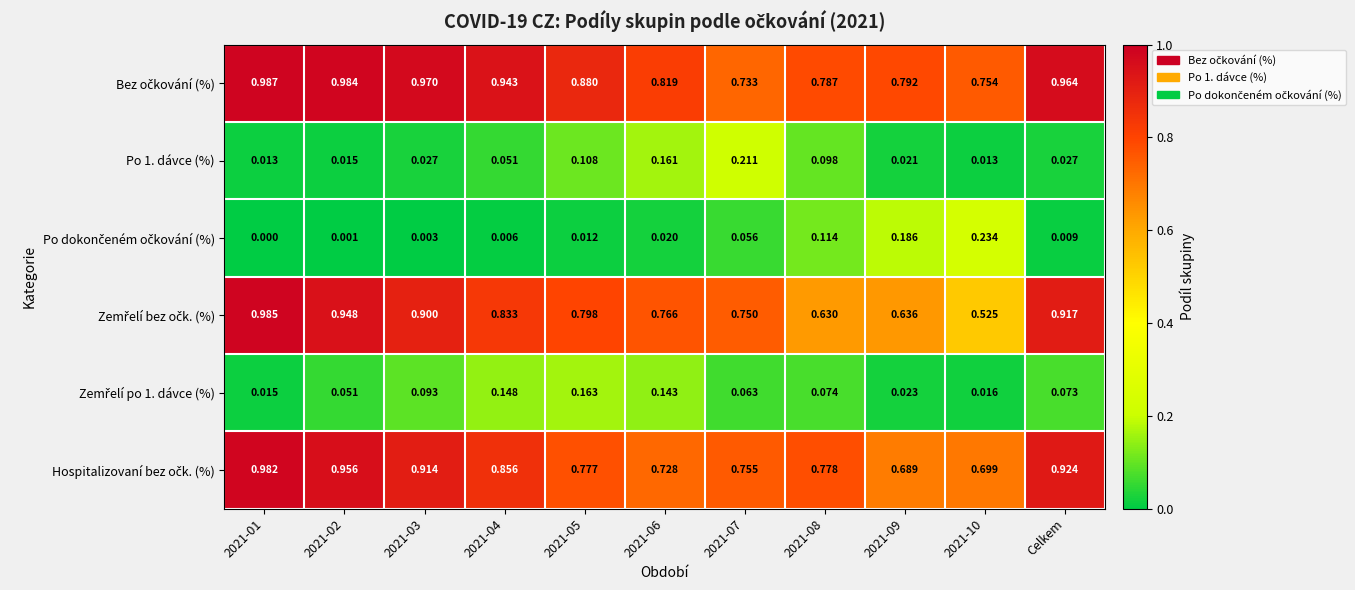

Which series has the widest spread of values?

Zemřelí bez očk. (%)